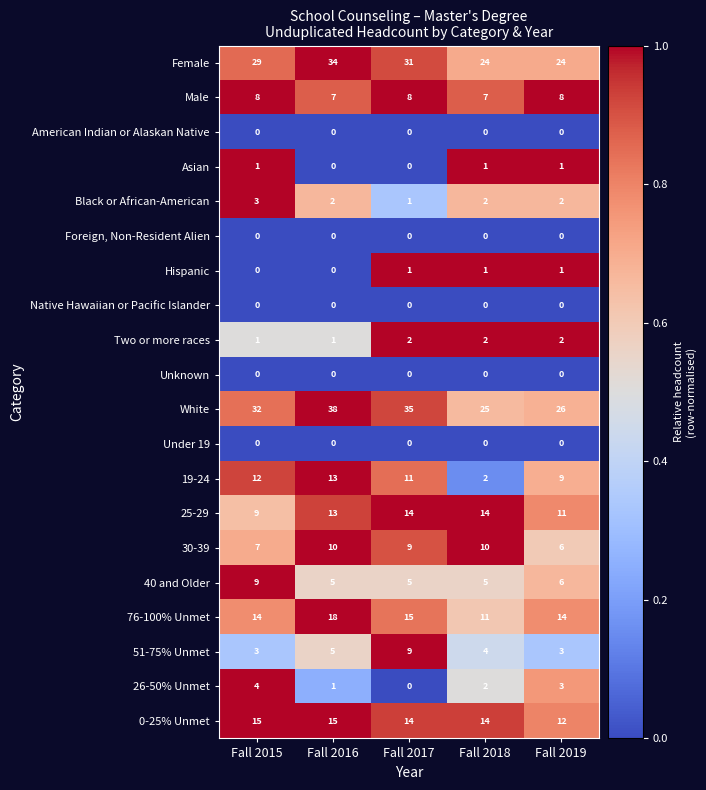

What is the total value across all series at Fall 2015?

147